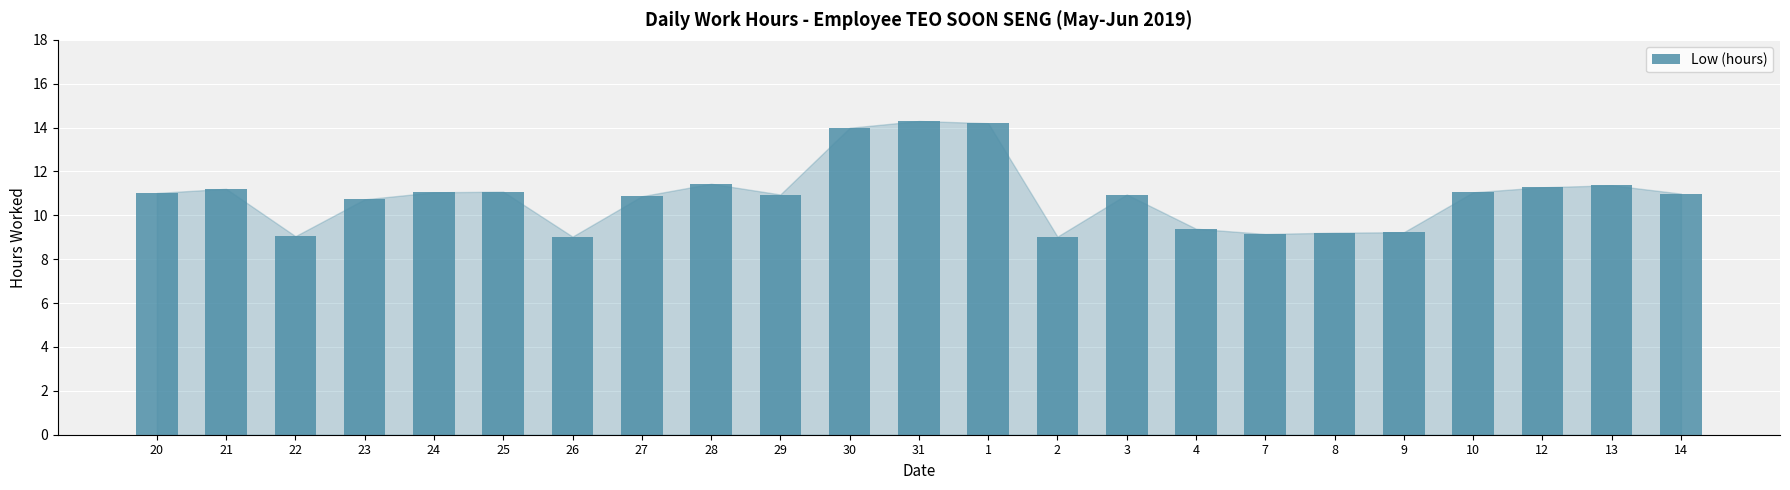

What is the sum of the values at 13 and 8?

20.6